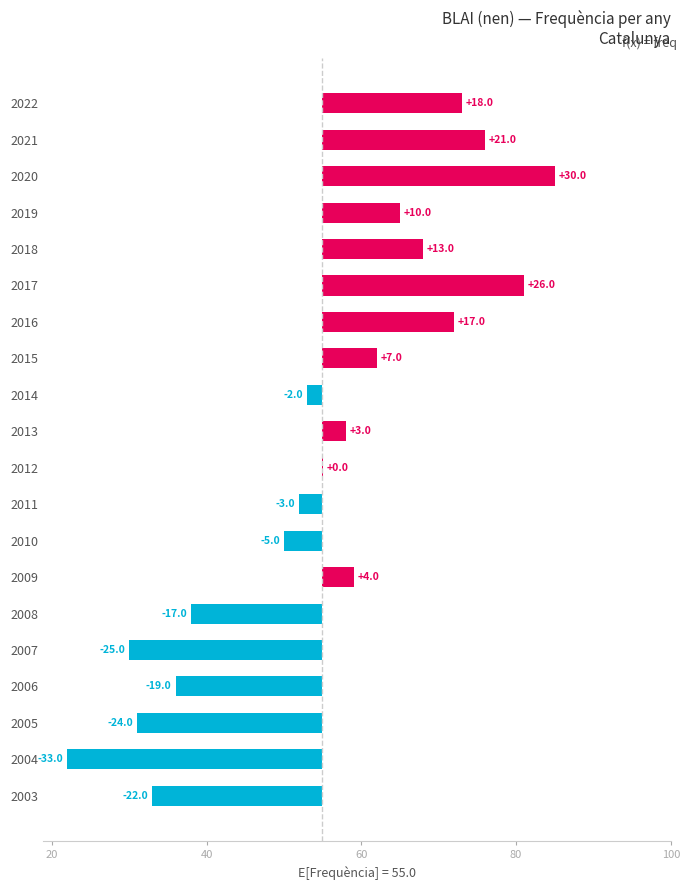

What is the change in value from 2012 to 2007?

-25.0